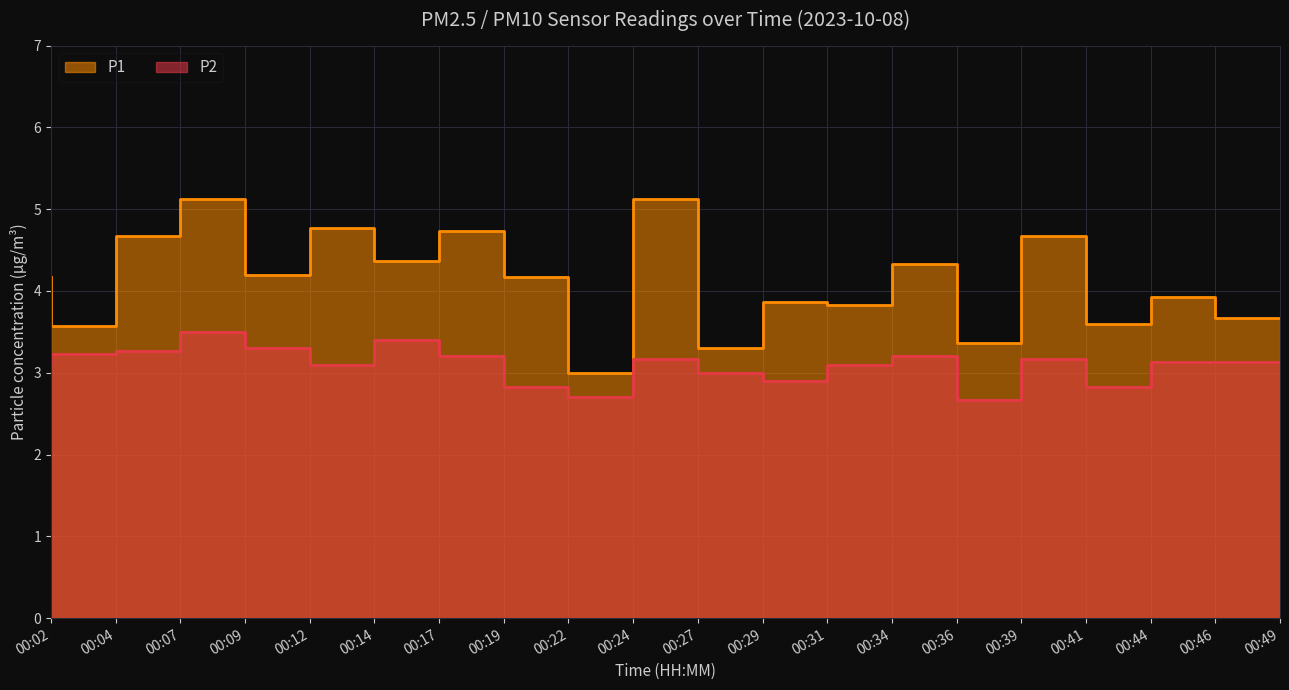

True or false: P2 and P1 intersect in this chart.

False